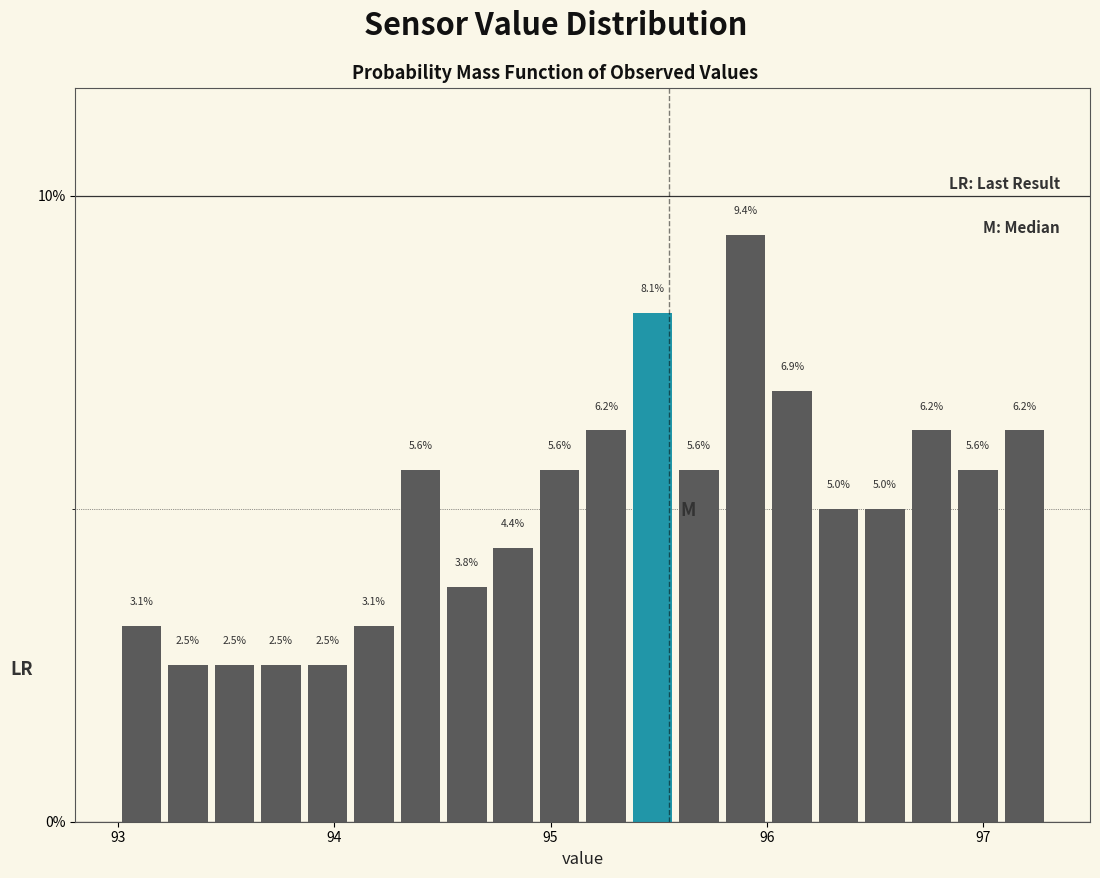

Around what value on the x-axis is the tallest bar? Give the approximate position of its centre, as read against the axis.

95.9